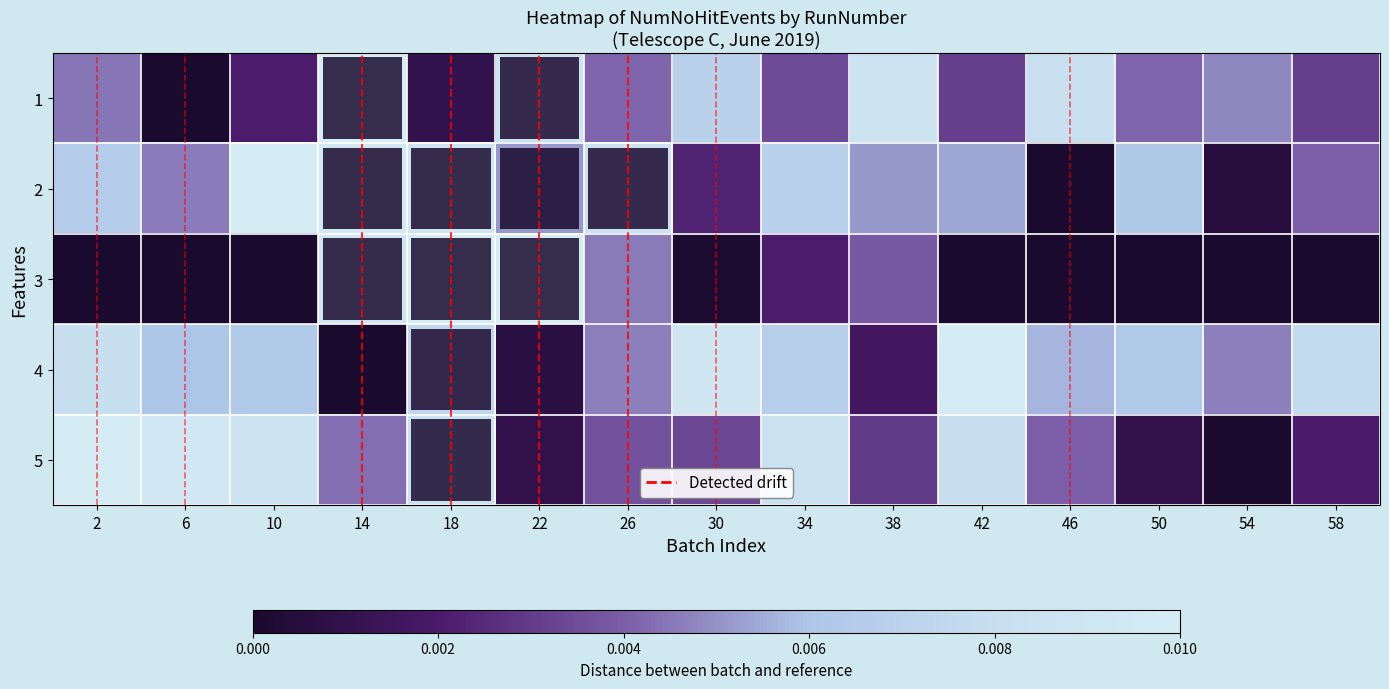

At 46, list the series in order from smallest to largest.

2, 3, 5, 4, 1